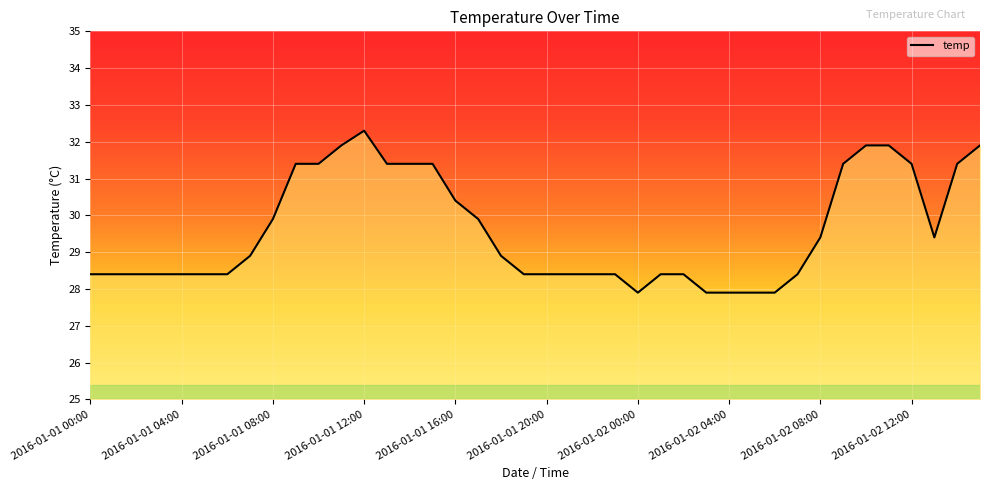

What is the greatest value displayed?

32.3